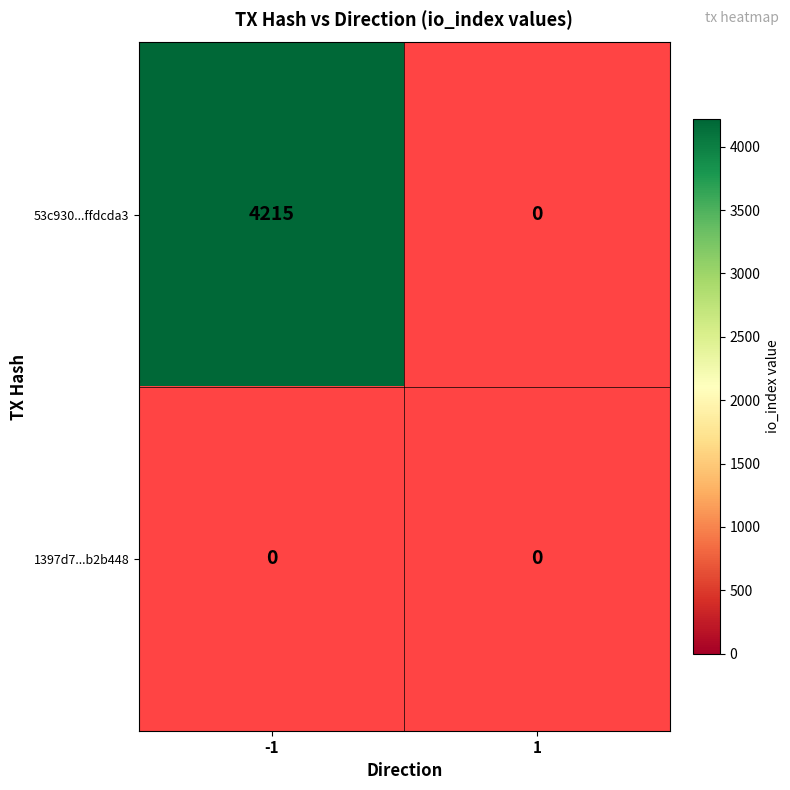

Is the value of 1397d7b28f0669b23d92bf1d60445b9beb2b448 at -1 greater than the value of 53c930153bc6f807bf00f4951ed13f85ffdcda3 at 1?

No